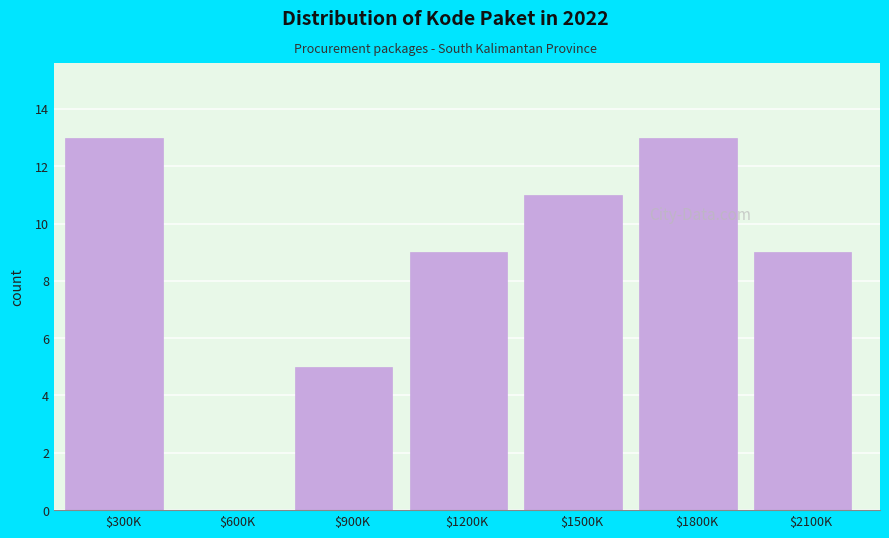

What is the greatest value displayed?

13